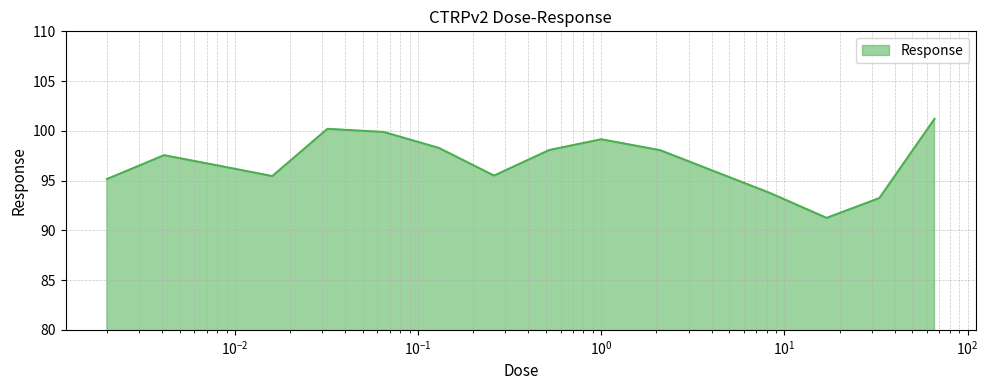

How many lines are shown in the chart?

1